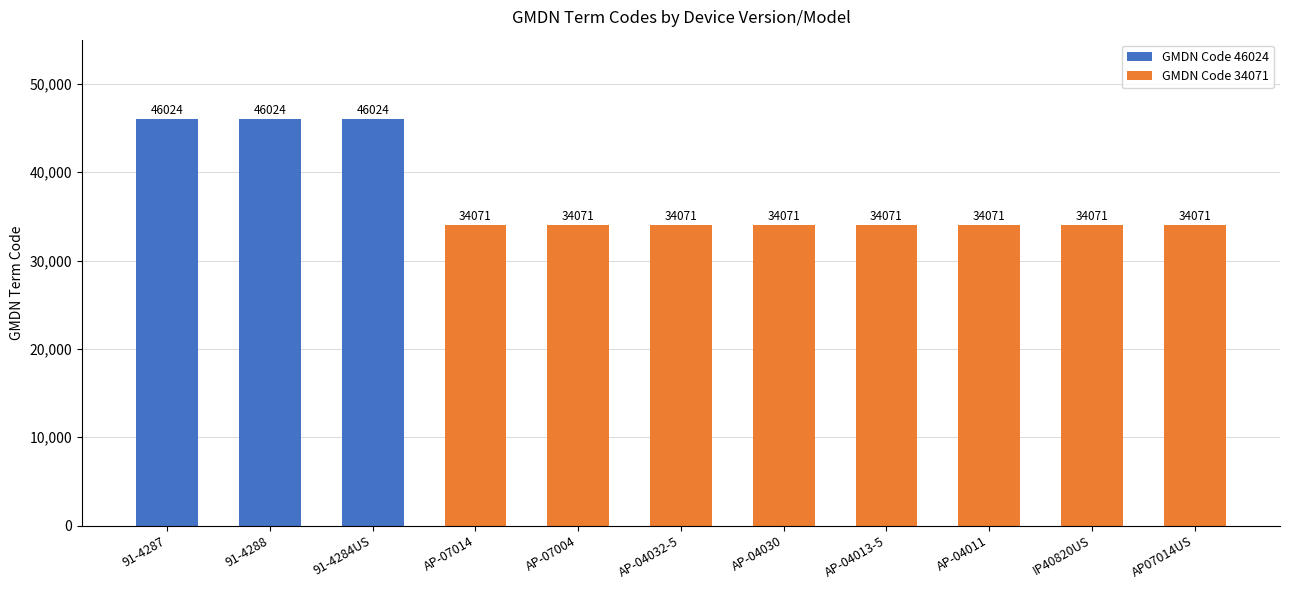

What is the ratio of the value at 6 to the value at 7?

1.0